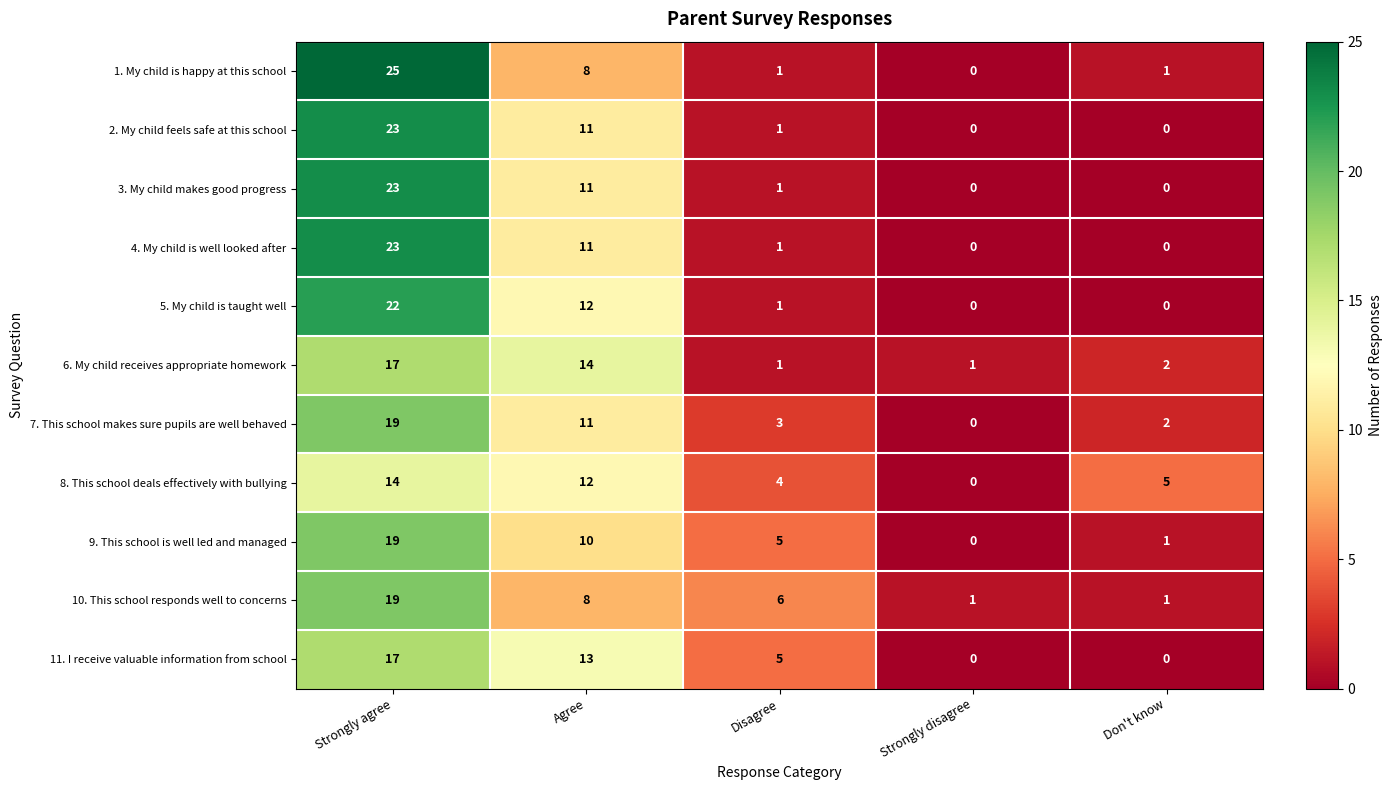

What is the average value of the 10. This school responds well to concerns series?

7